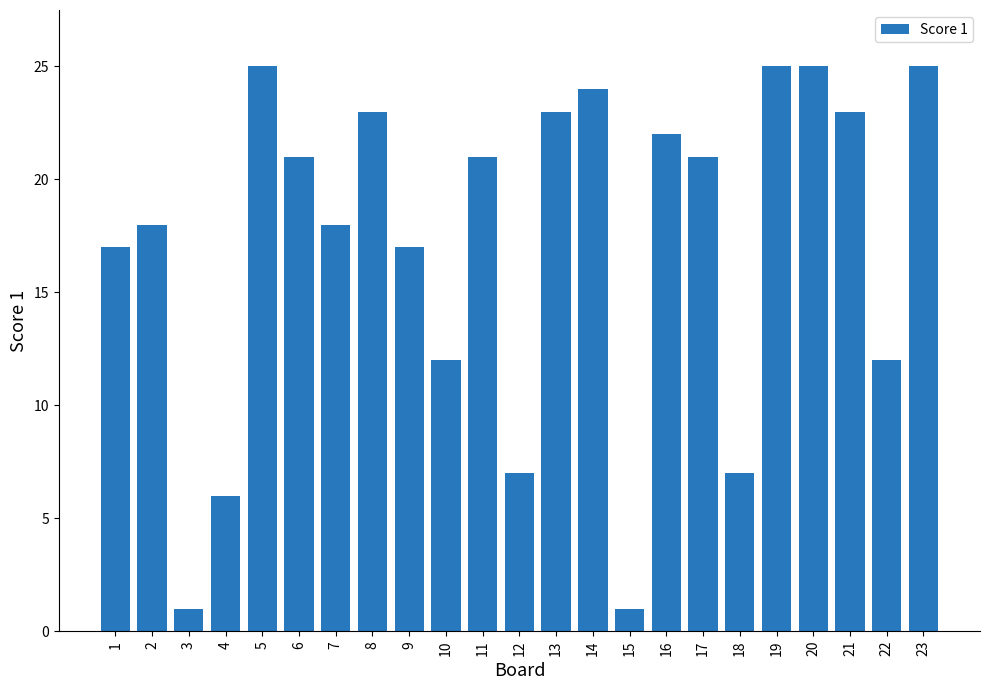

Count the number of data series in this chart.

1